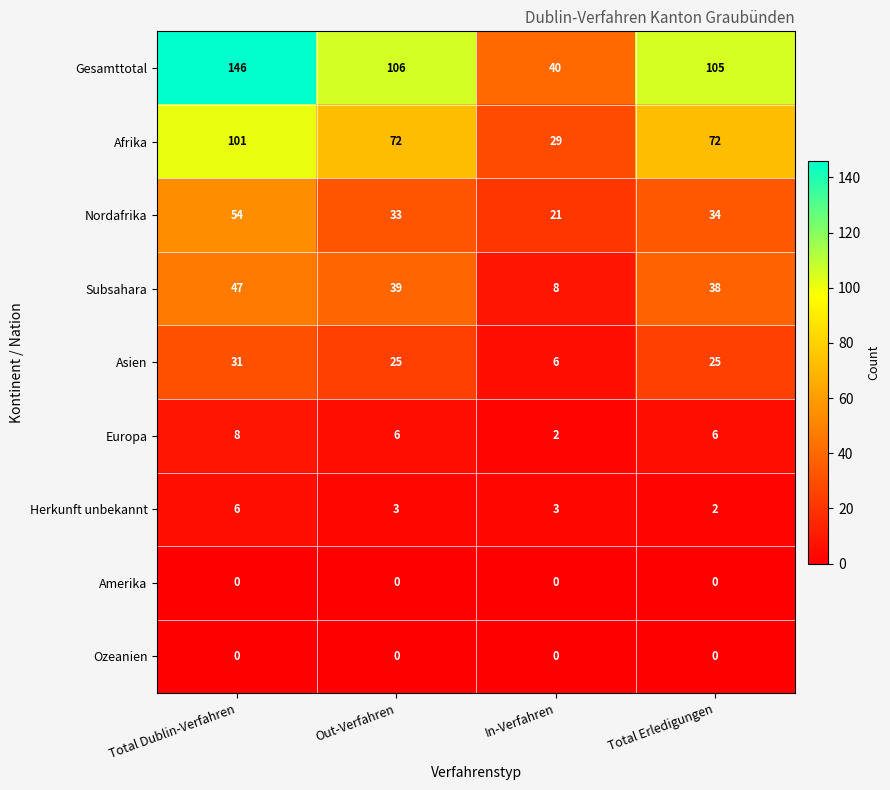

At which category does the chart reach its peak across all series?

Total Dublin-Verfahren